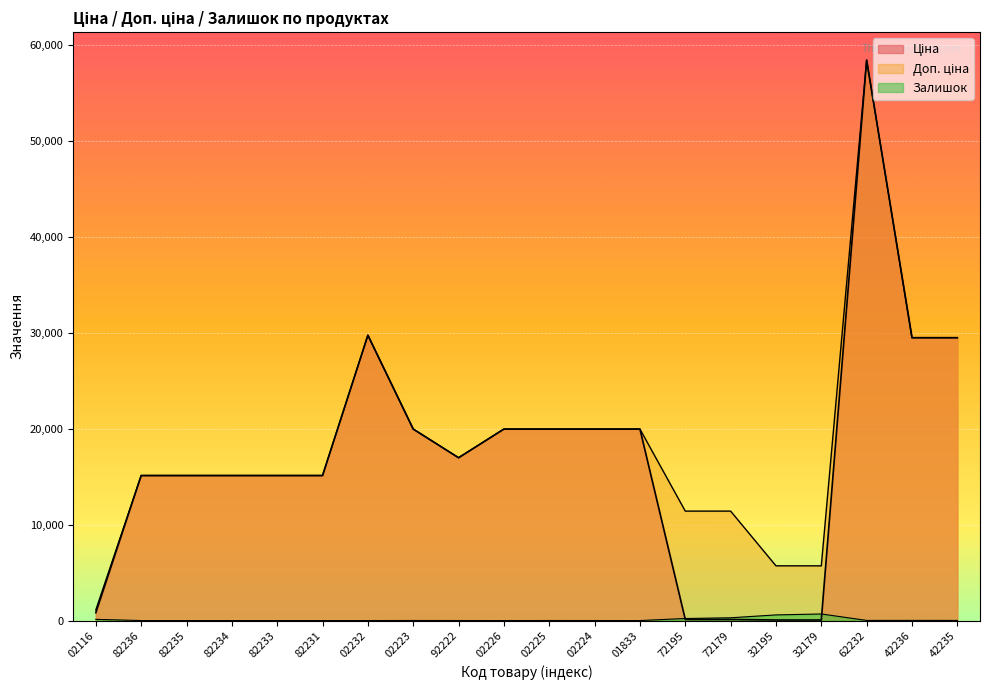

True or false: Залишок and Доп. ціна intersect in this chart.

False